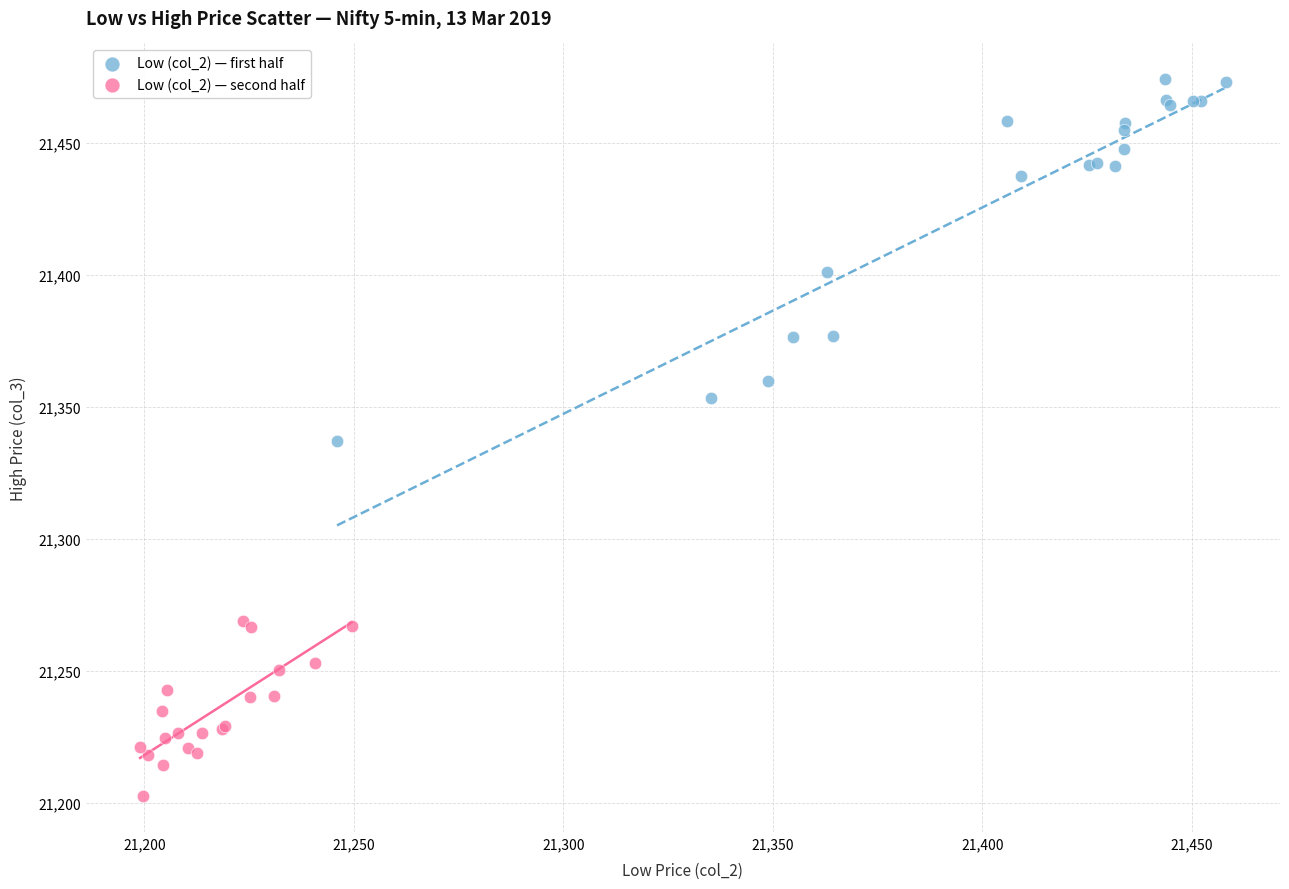

Which series has the largest Y range (max minus min)?

Low (col_2) — first half